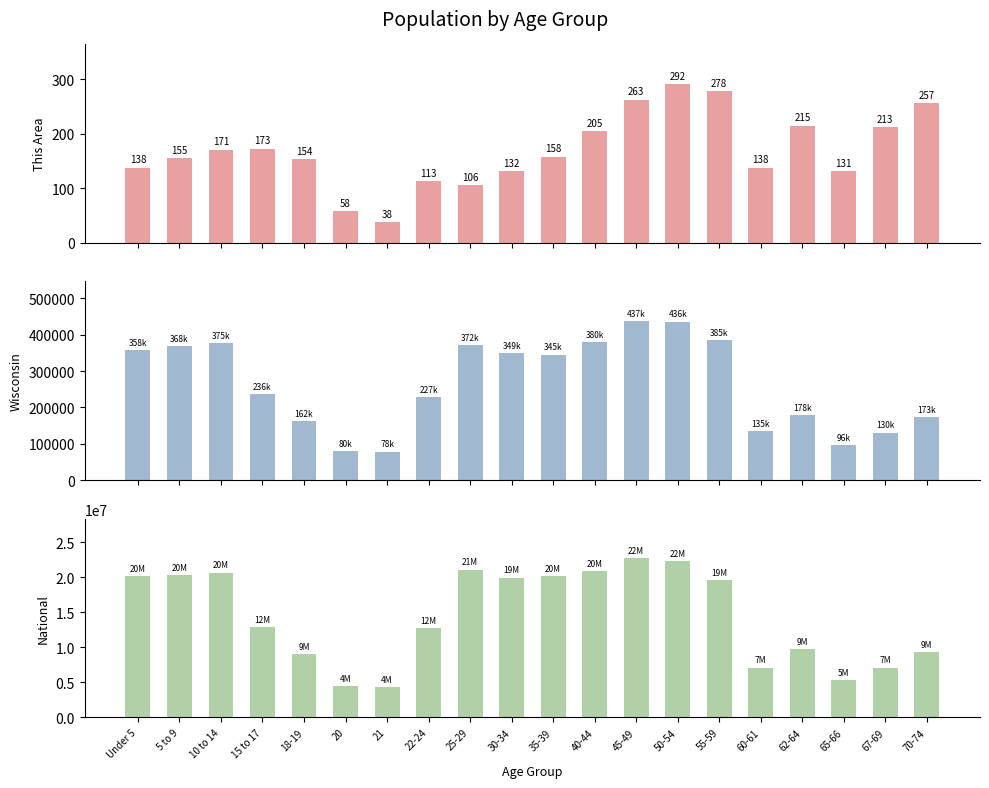

Rank the categories by National value from highest to lowest.

45-49, 50-54, 25-29, 40-44, 10 to 14, 5 to 9, Under 5, 35-39, 30-34, 55-59, 15 to 17, 22-24, 62-64, 70-74, 18-19, 67-69, 60-61, 65-66, 20, 21